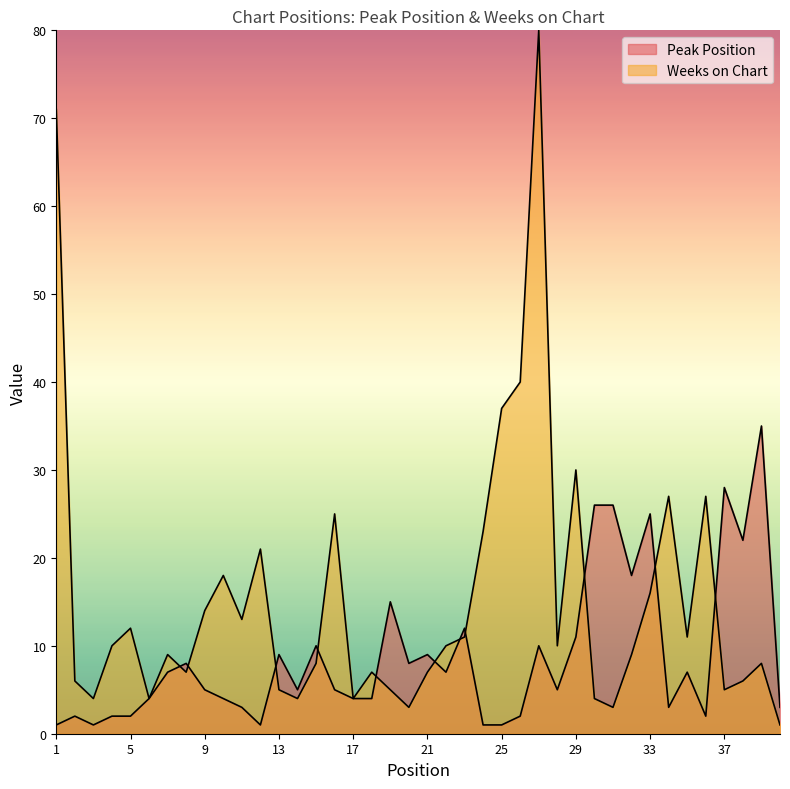

Which series changed the most between 3 and 26?

Weeks on Chart